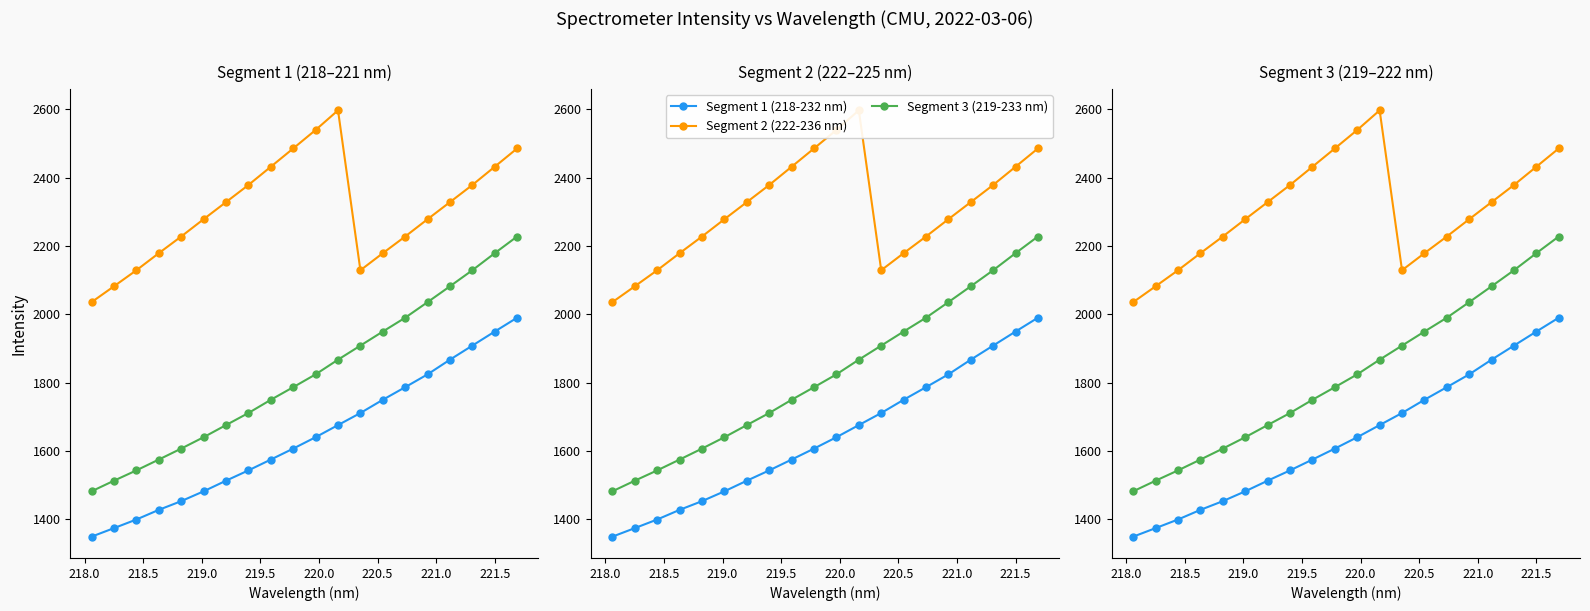

What are all the series names shown in the legend?

Segment 1 (218-232 nm), Segment 2 (222-236 nm), Segment 3 (219-233 nm)